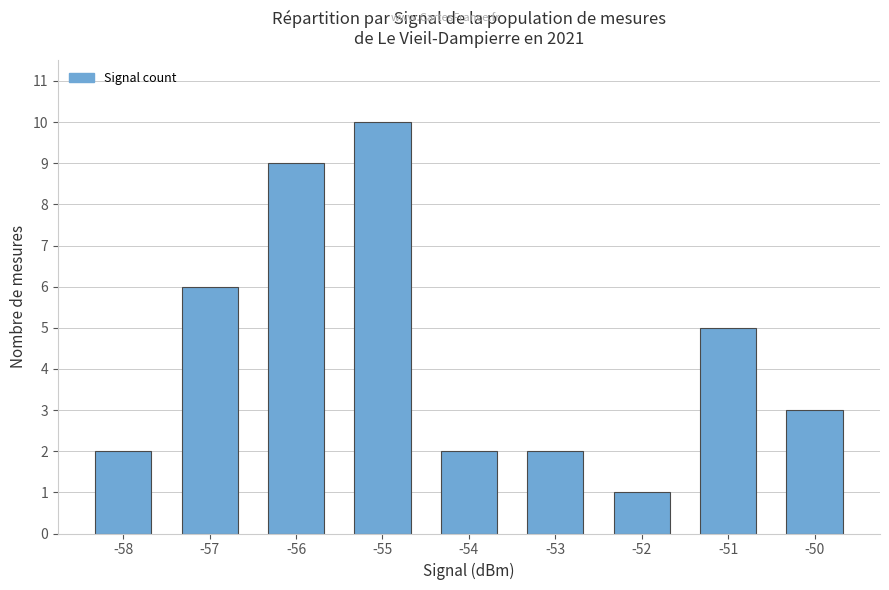

What is the smallest value displayed?

1